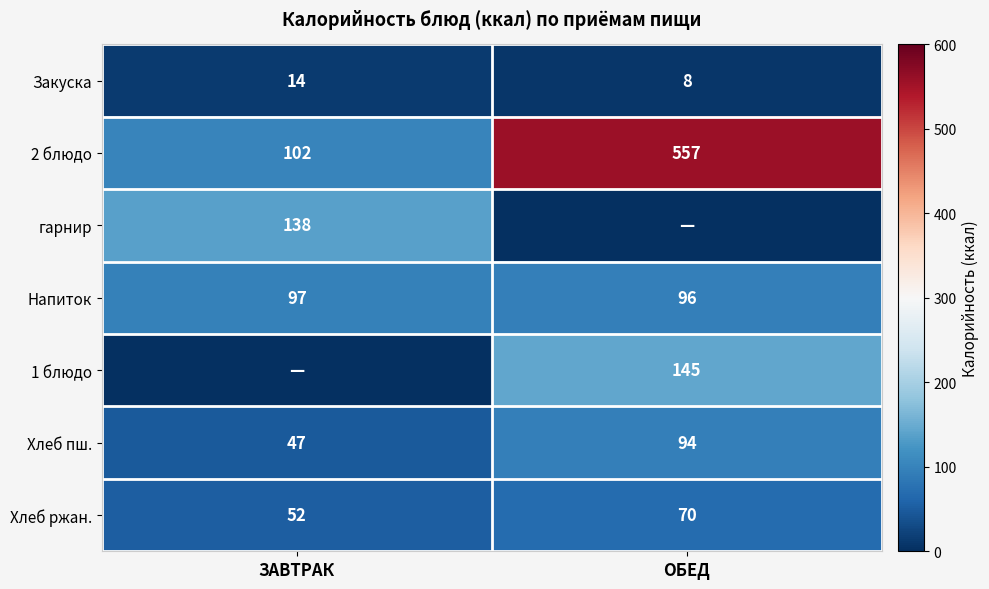

The value of 1 блюдо at ОБЕД is 37. True or false?

False